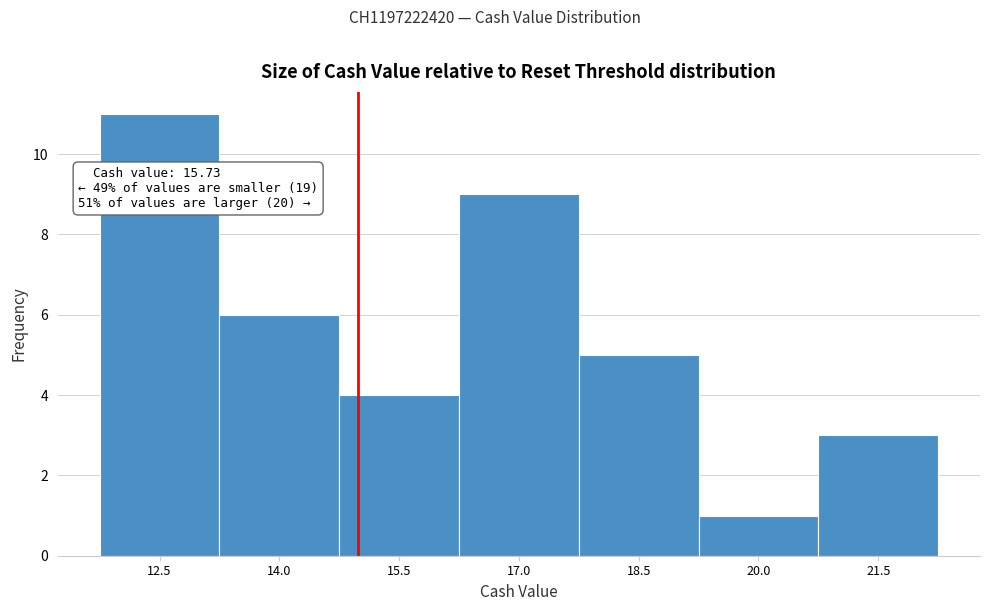

Reading left to right, what are all the values shown in this chart?

11	6	4	9	5	1	3